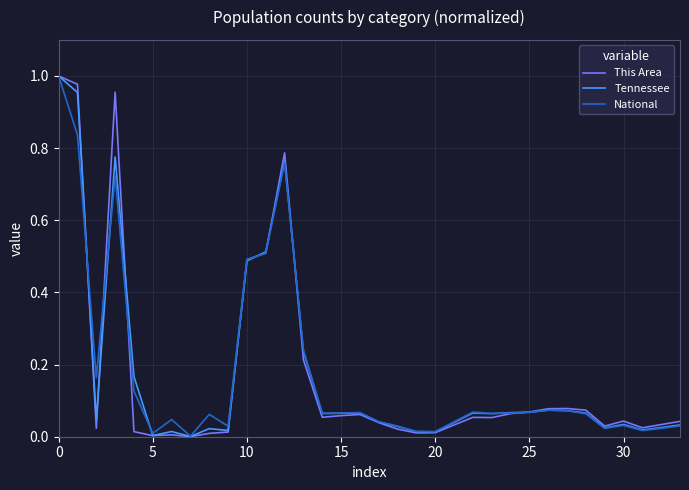

Rank the series by their average value, from highest to lowest.

Tennessee, National, This Area